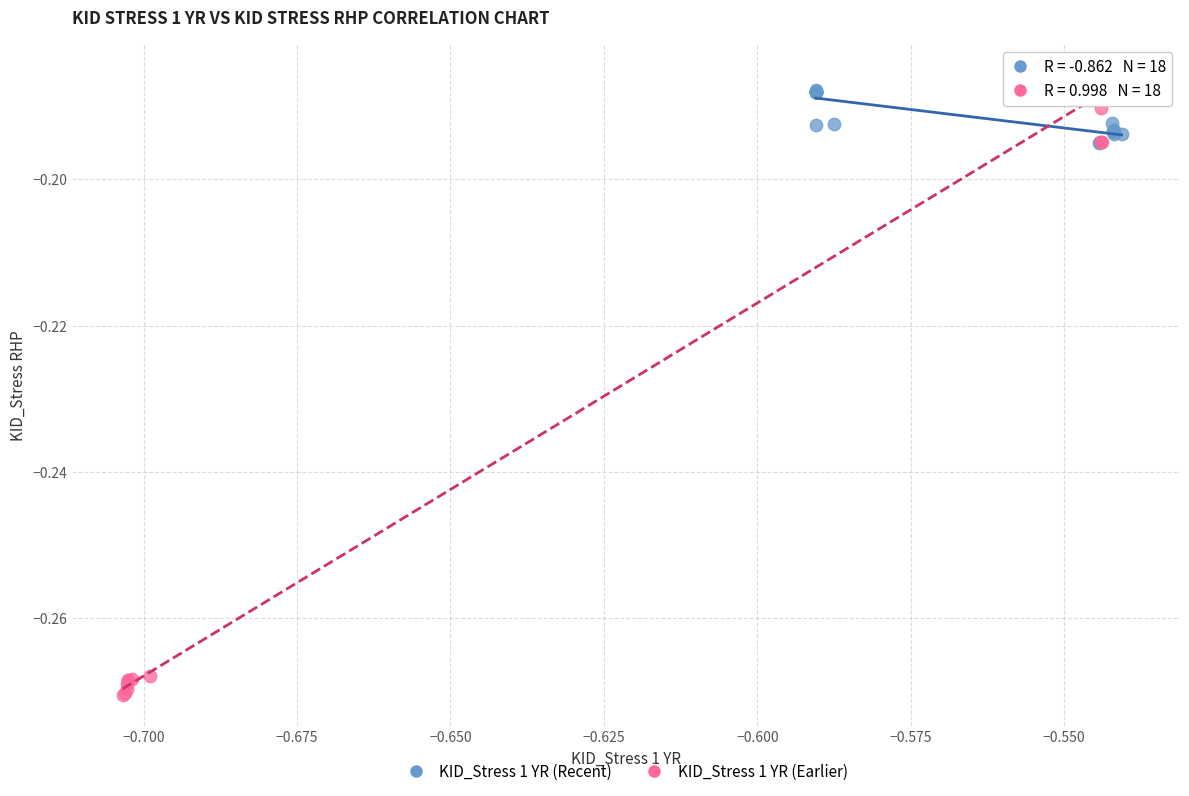

Which series reaches the minimum Y coordinate?

KID_Stress 1 YR (Earlier)